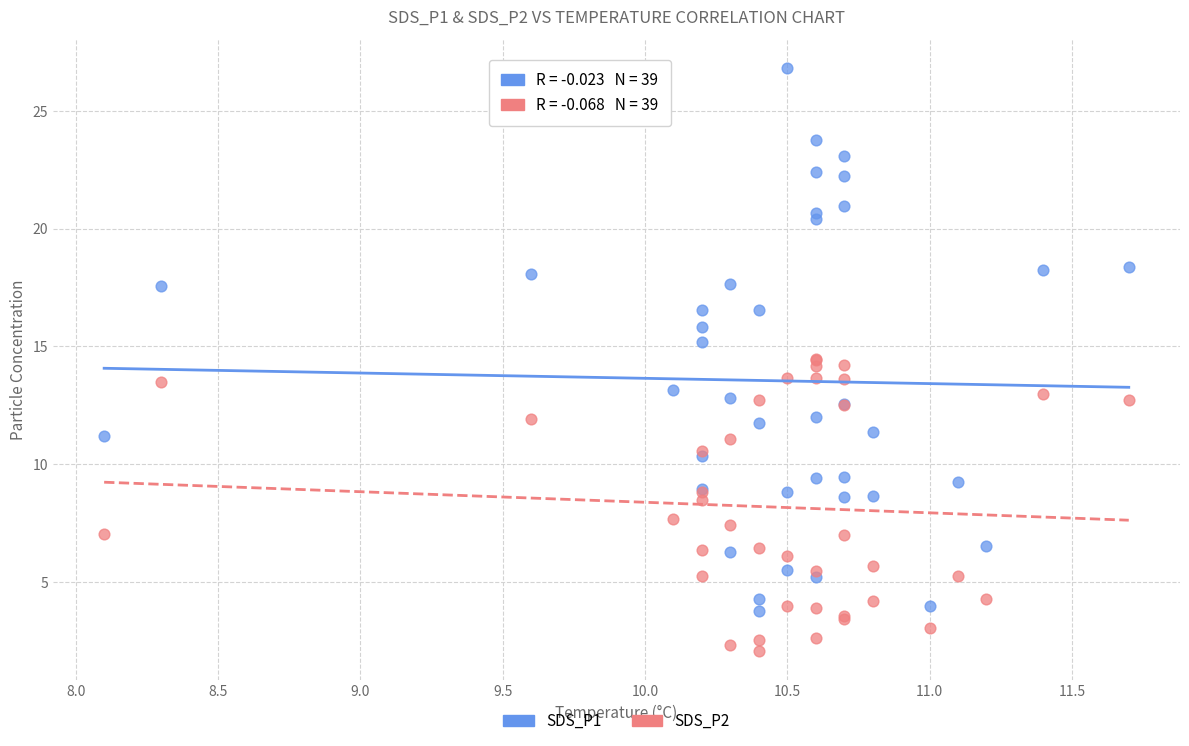

Which series has the largest Y range (max minus min)?

SDS_P1